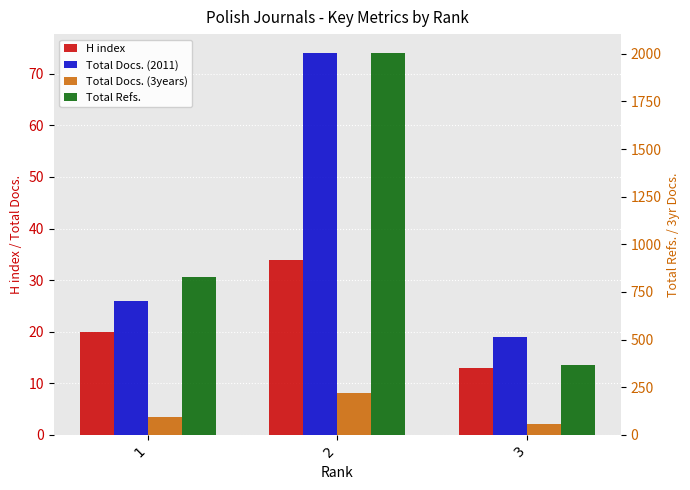

What value does the Total Docs. (3years) series have at 3, to the nearest 5?

60